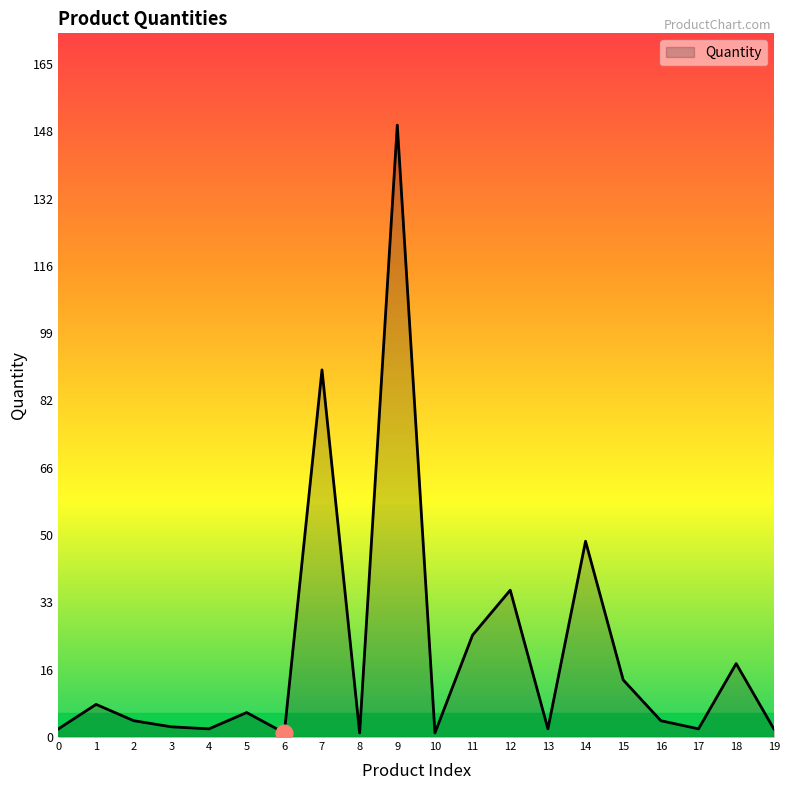

The chart shows a value of 81.9 at 9. True or false?

False